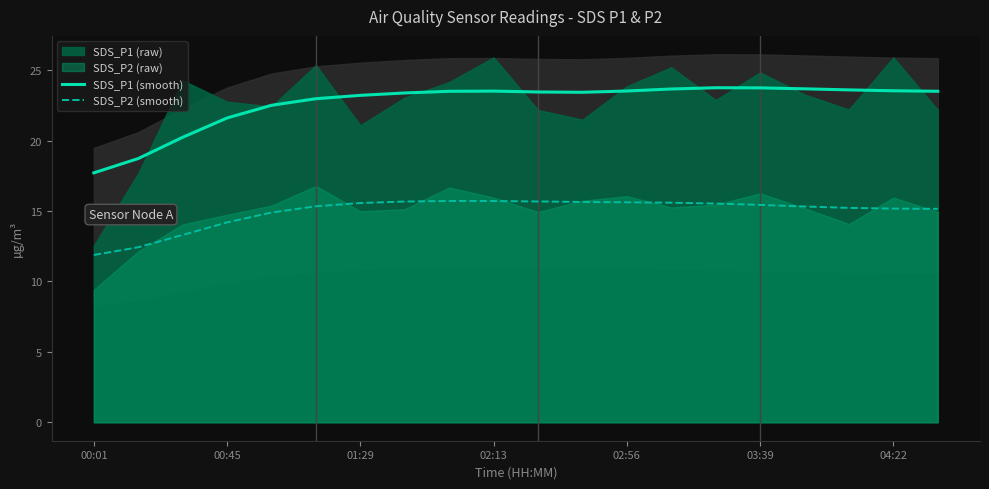

How many interior local peaks does the SDS_P1 (smooth) series have?

2